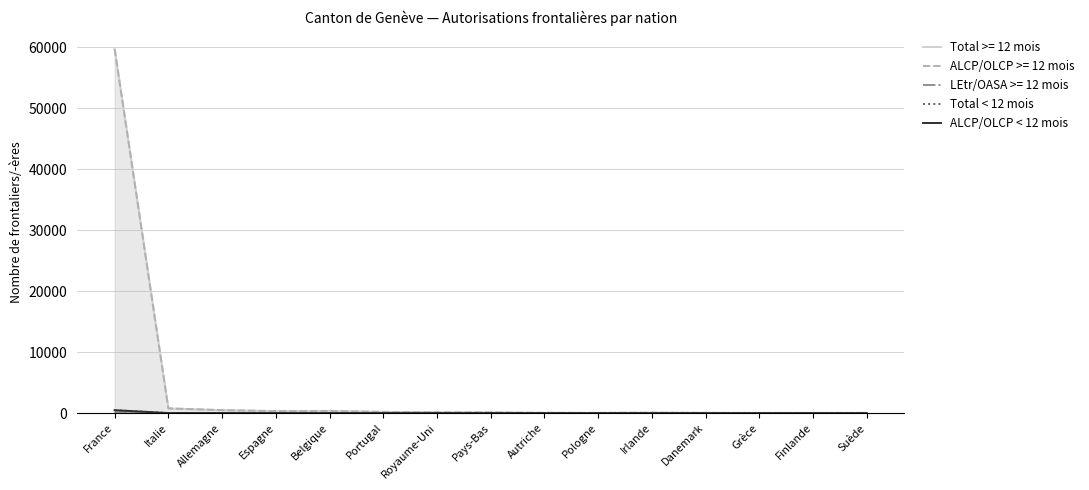

True or false: ALCP/OLCP < 12 mois and Total < 12 mois intersect in this chart.

False